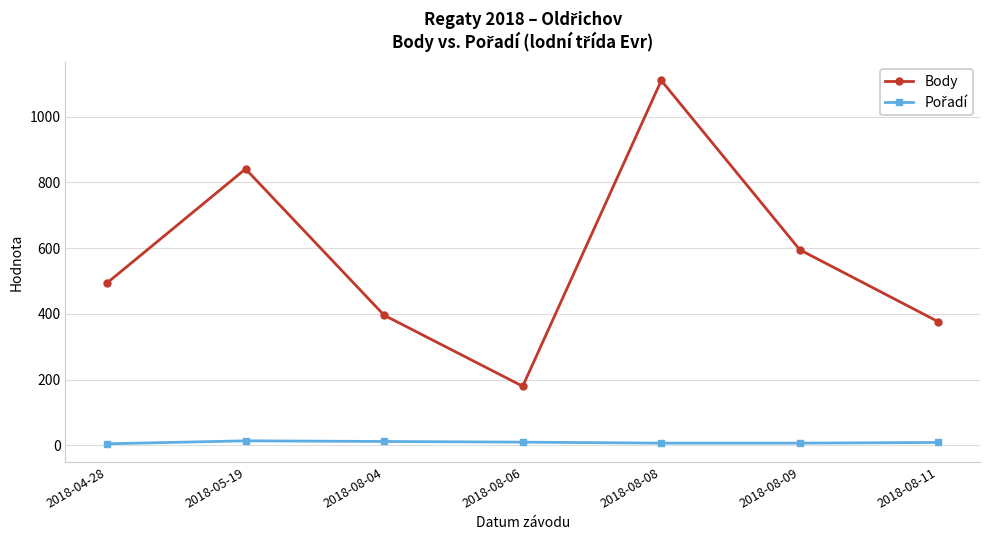

What is the difference between the highest and lowest values at 2018-08-11?

367